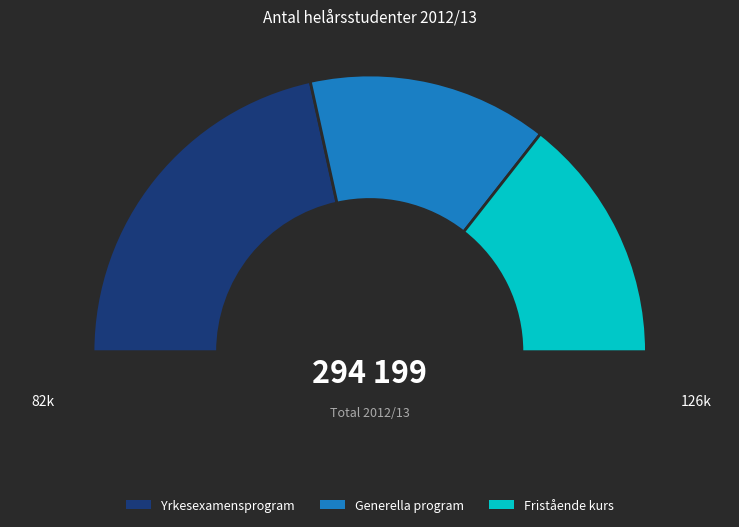

To the nearest percent, what percentage of the pie is Fristående kurs?

29%